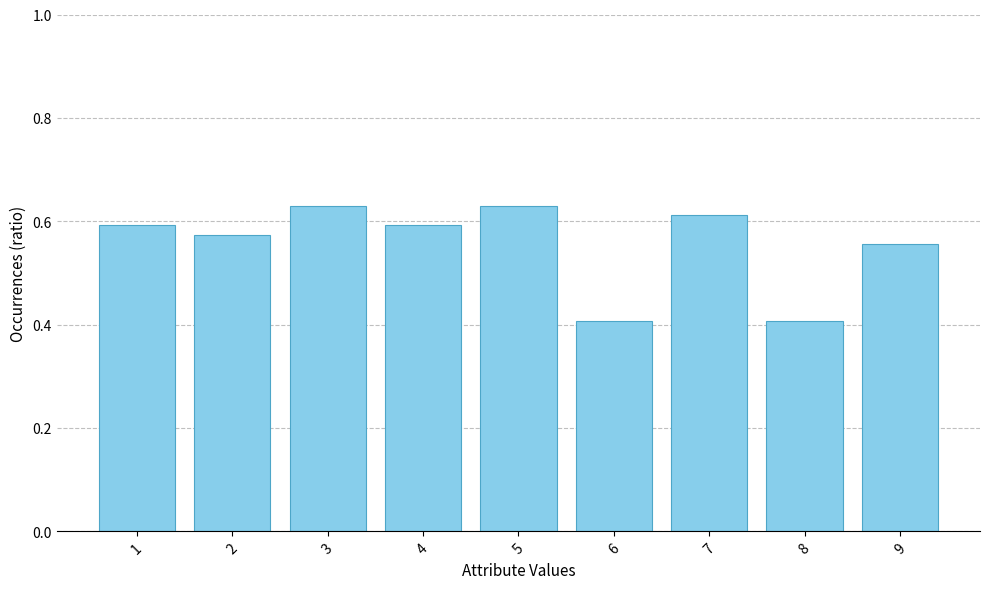

What is the sum of all values?

5.0